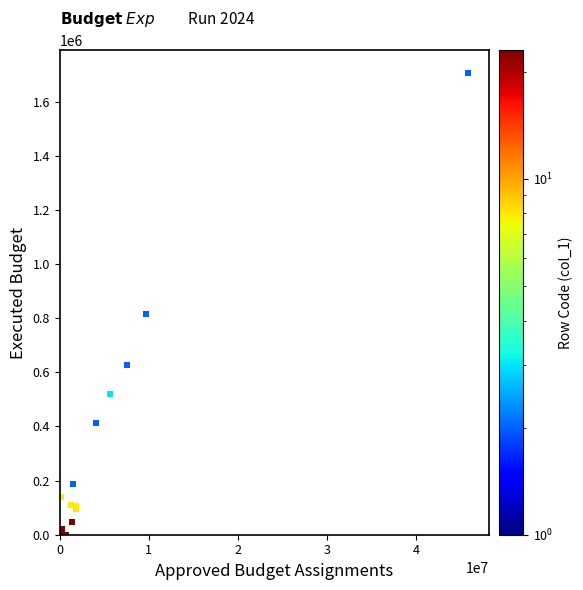

What Y value in the scatter plot is closest to 852304?

814024.5